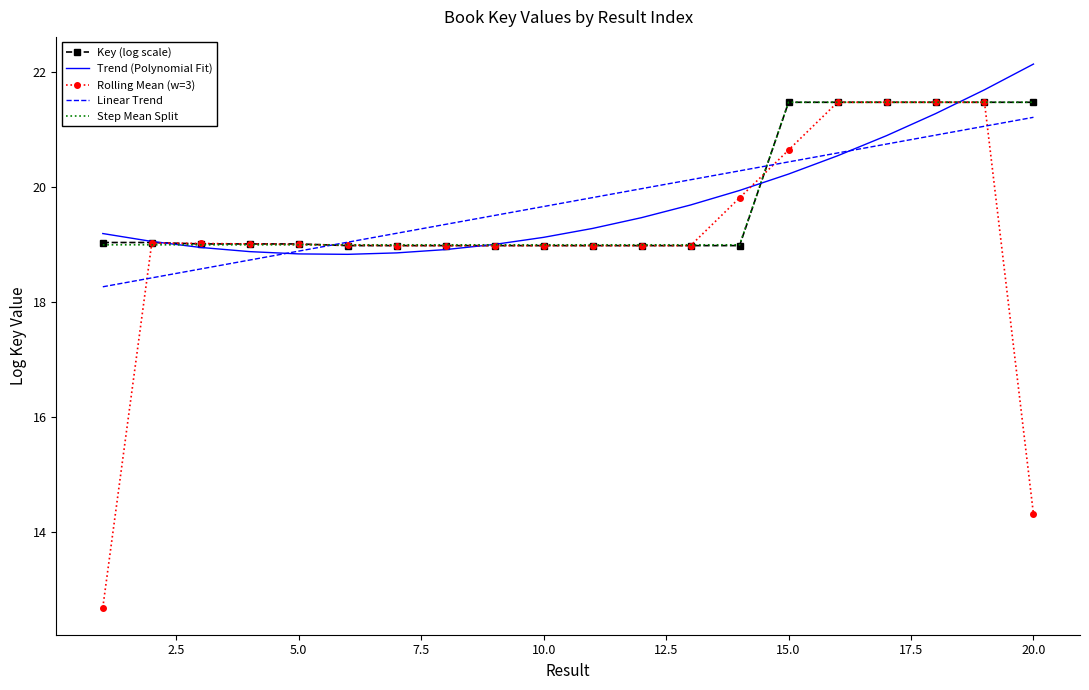

What is the highest value of the Rolling Mean (w=3) series?

21.5